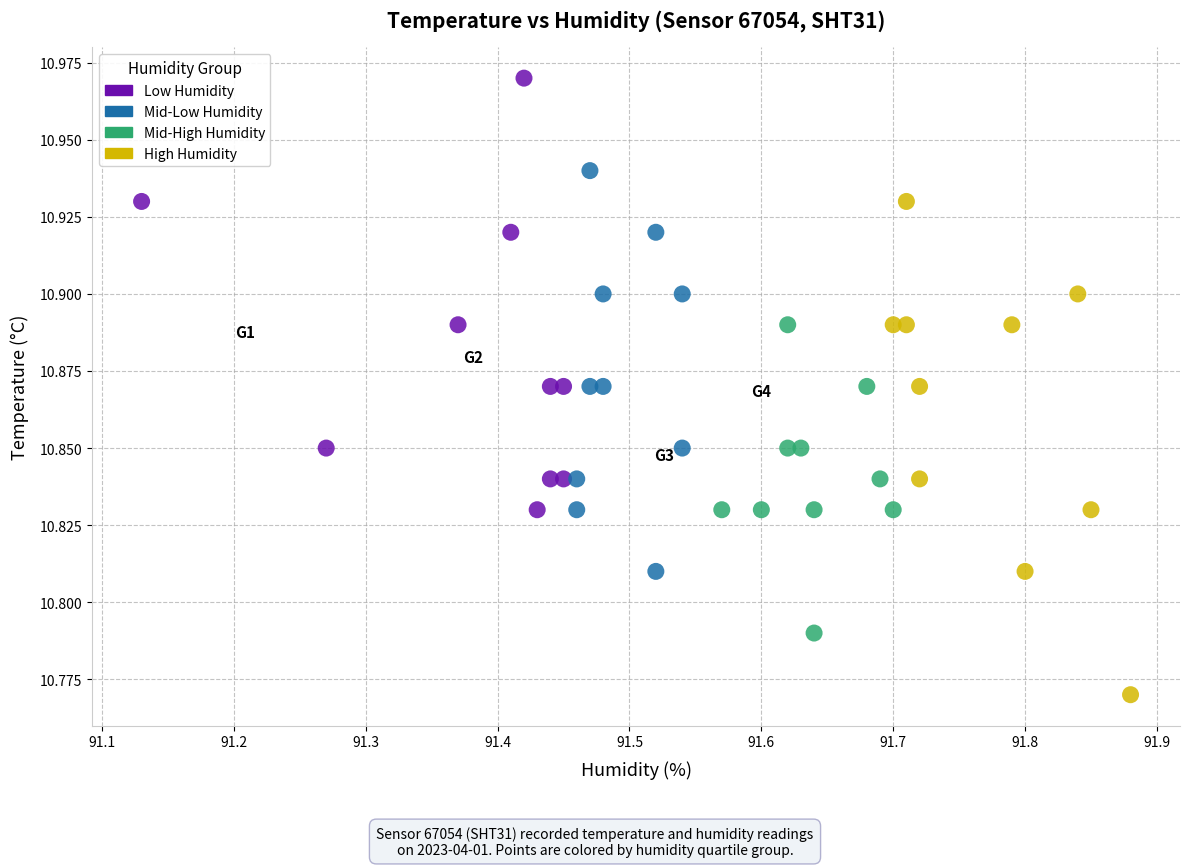

Which series contains the lowest Y value?

High Humidity